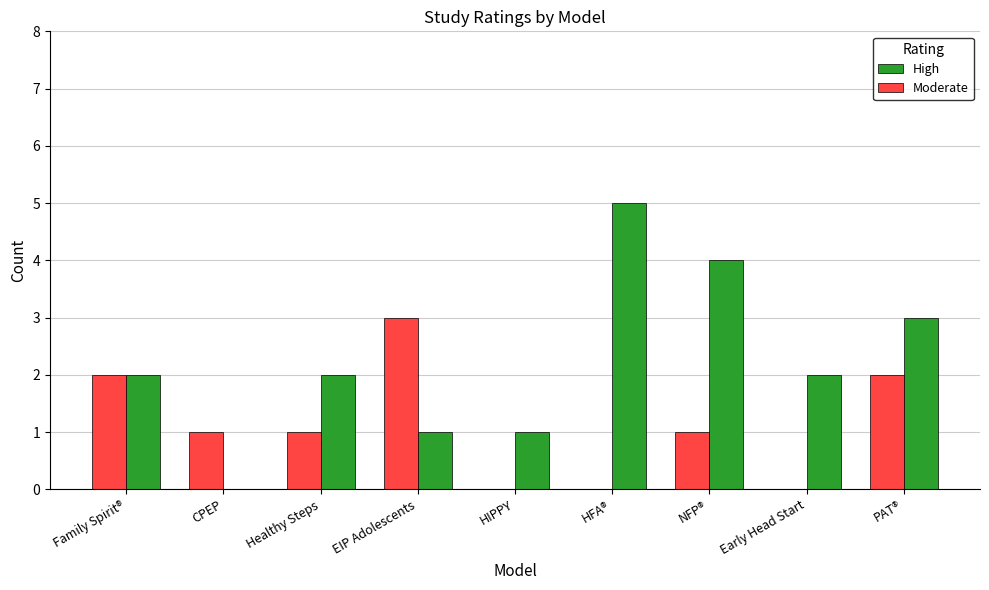

What is the sum of all High values?

20